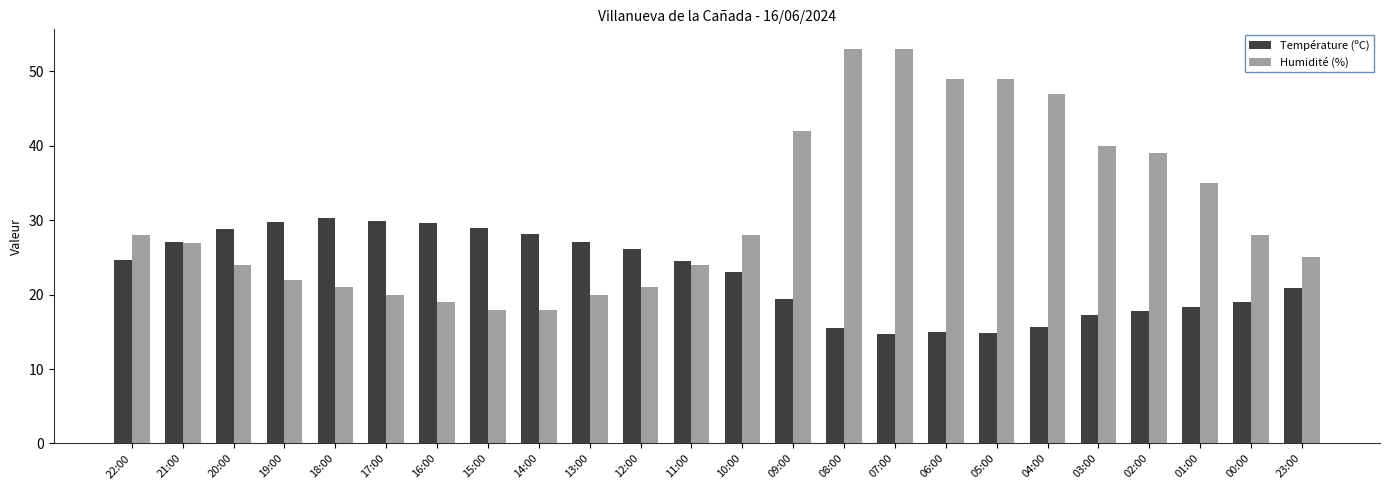

Which series has the widest spread of values?

Humidité (%)